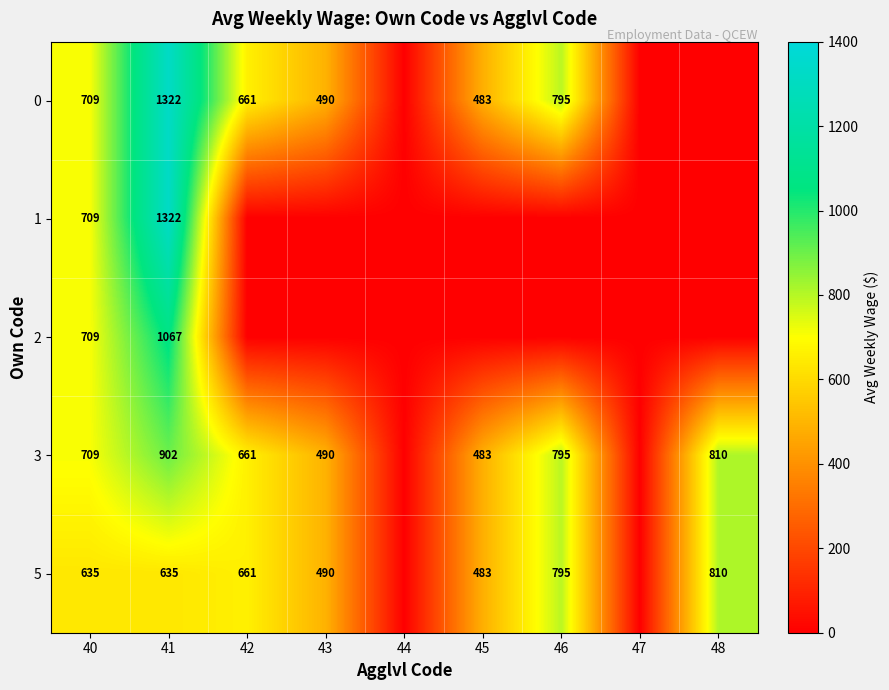

What is the greatest value displayed?

1322